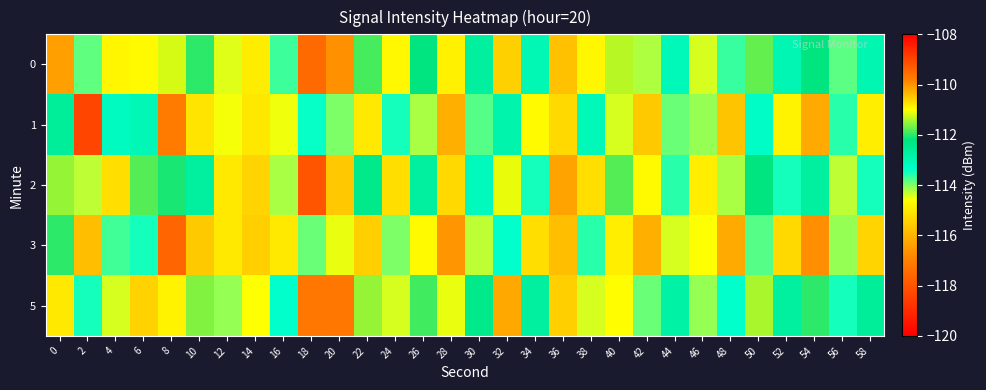

What is the total value across all series at 28?

-577.4